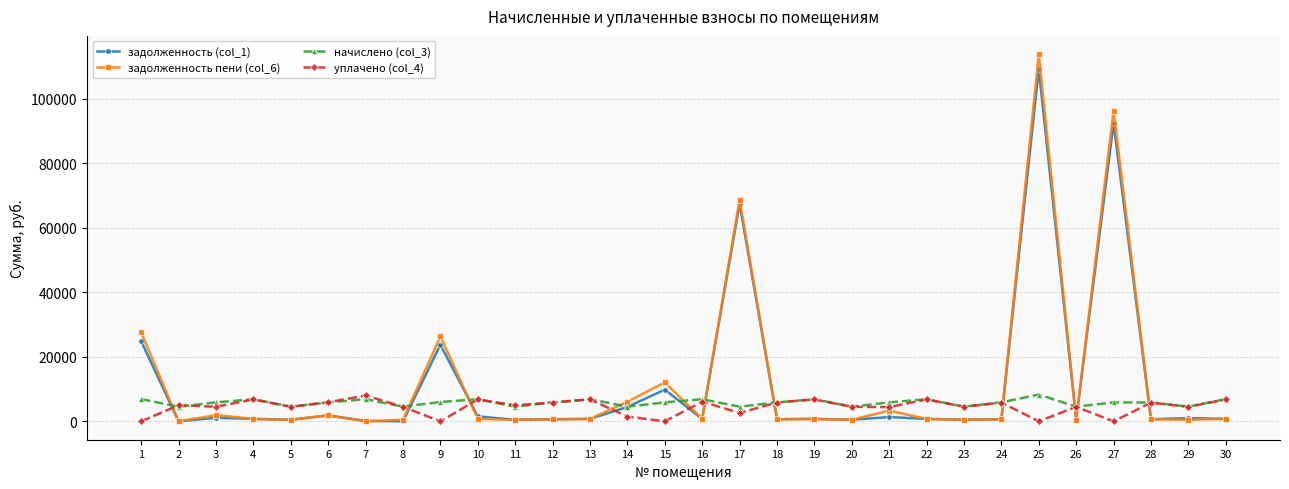

True or false: задолженность (col_1) has a value of -73197.9 at 8.

False